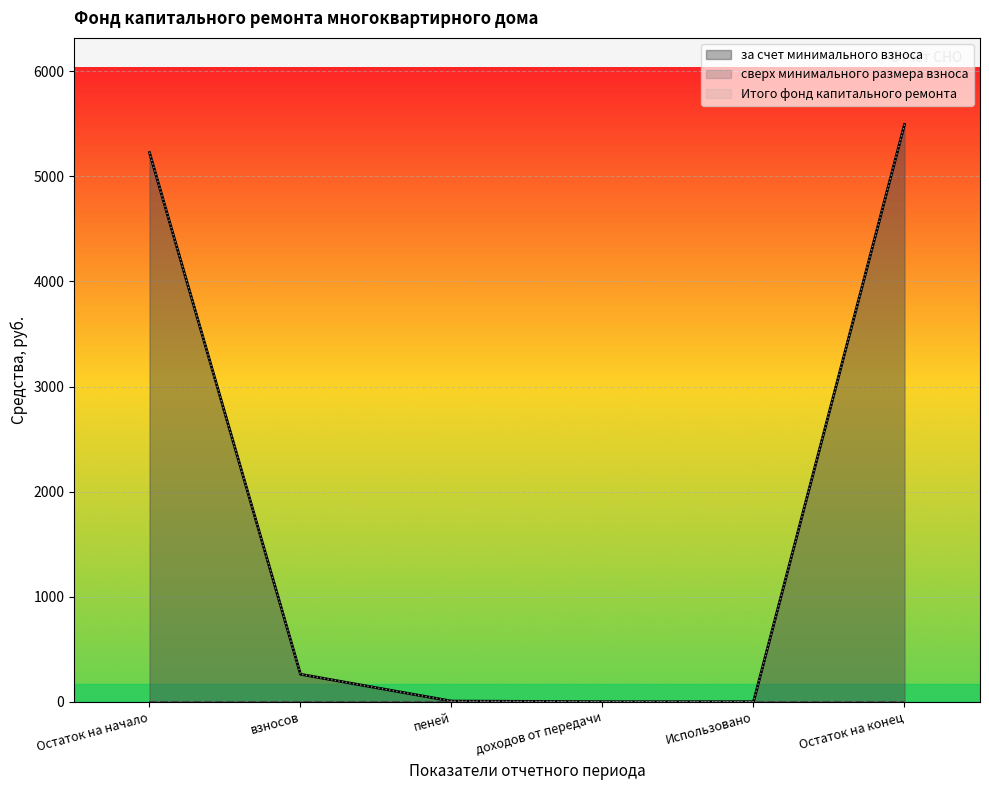

True or false: за счет минимального взноса and Итого фонд капитального ремонта cross at least once.

False